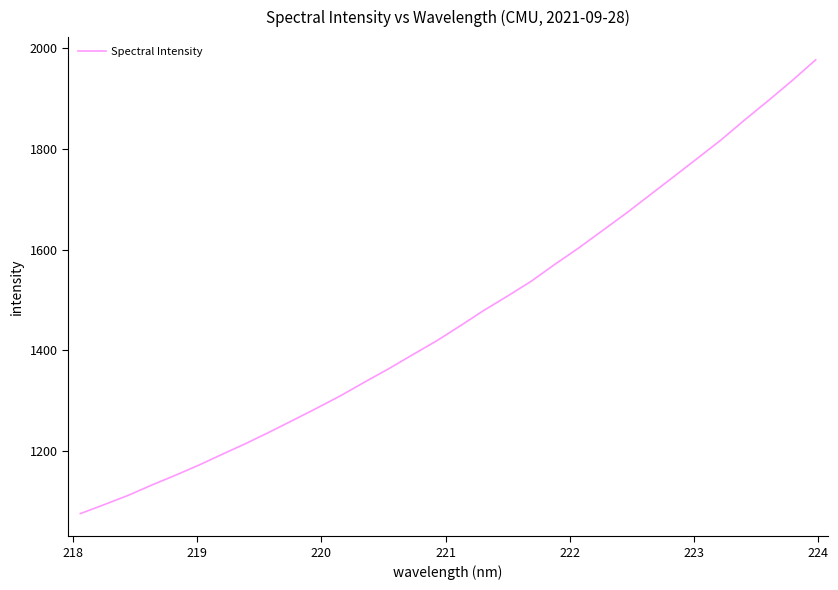

What is the minimum value shown in the chart?

1075.8